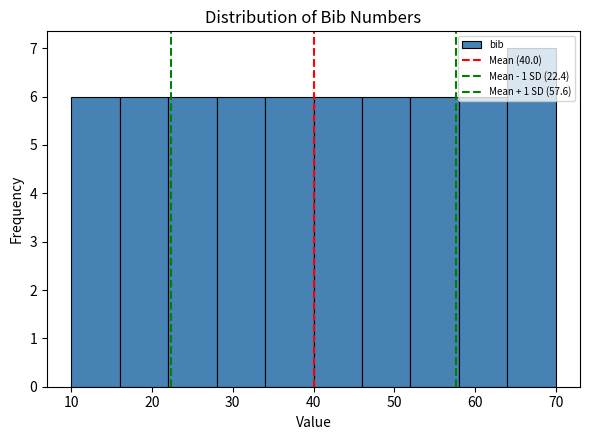

Over which range of the x-axis is the bar tallest?

64 to 70